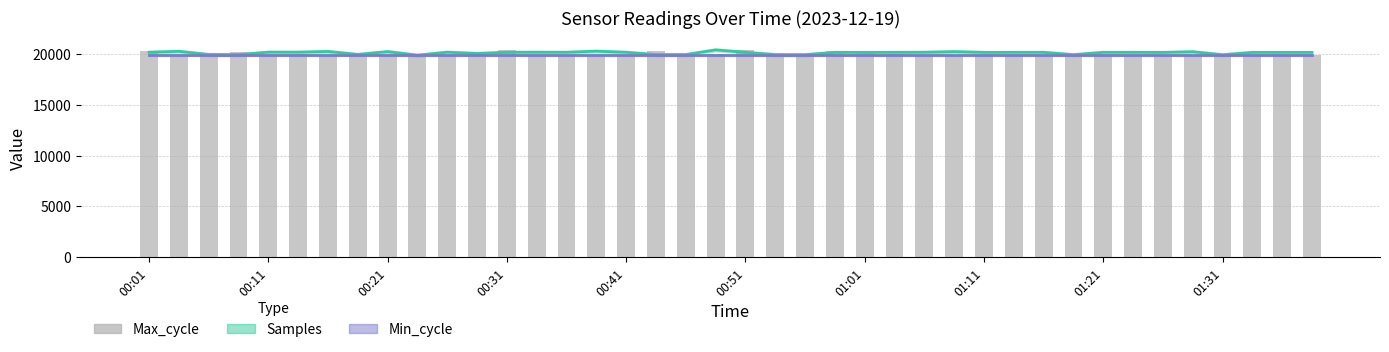

How many series are shown in this chart?

3